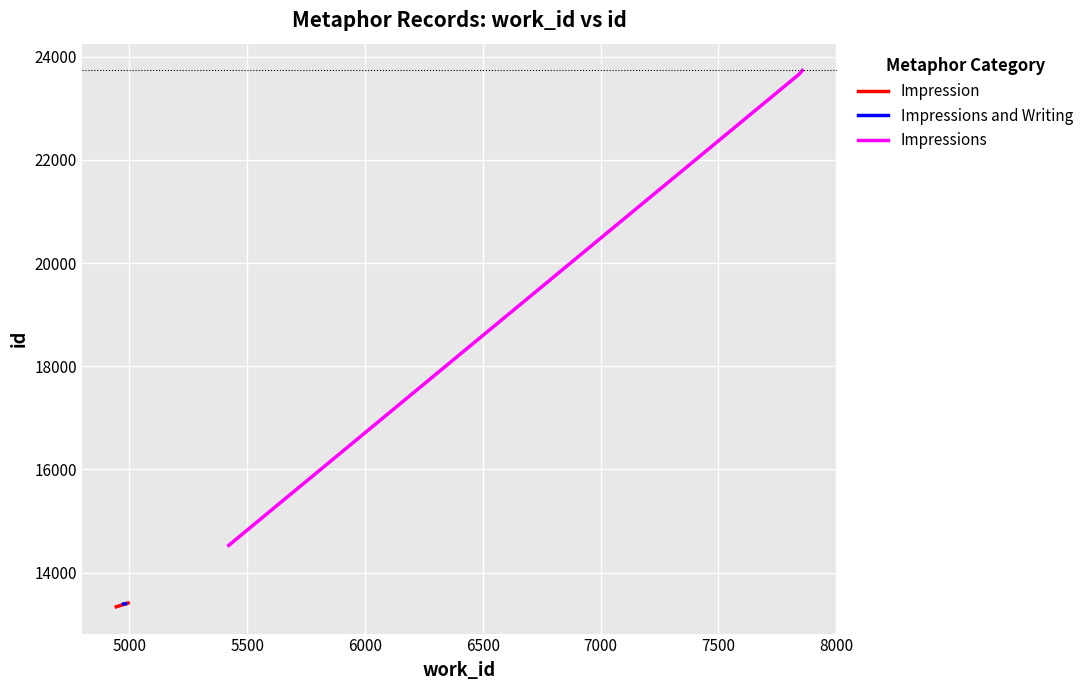

Between 7841 and 5422, which is larger?

7841